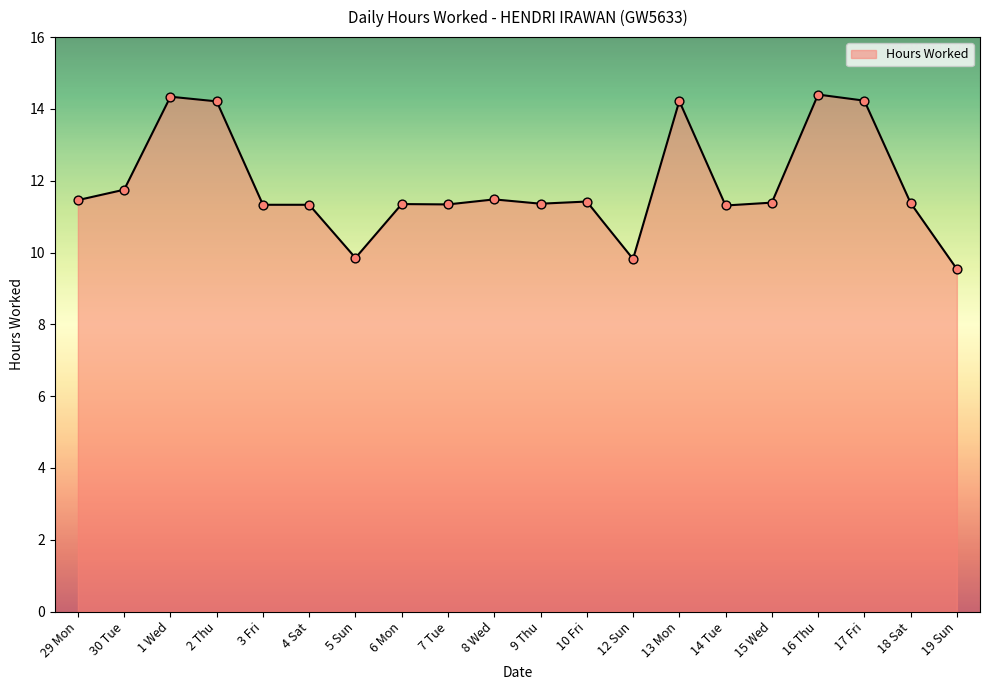

Which has a higher value, 17 Fri or 3 Fri?

17 Fri